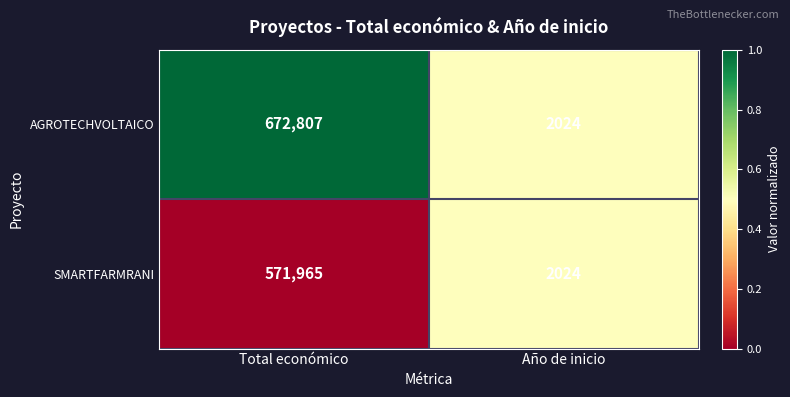

Read the AGROTECHVOLTAICO value at Total económico, to the nearest 100.

672800